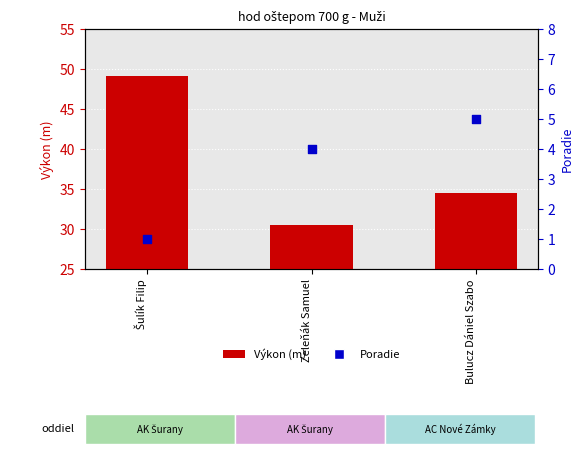

Is the value of Poradie at Bulucz Dániel Szabo greater than the value of Výkon (m) at Bulucz Dániel Szabo?

No